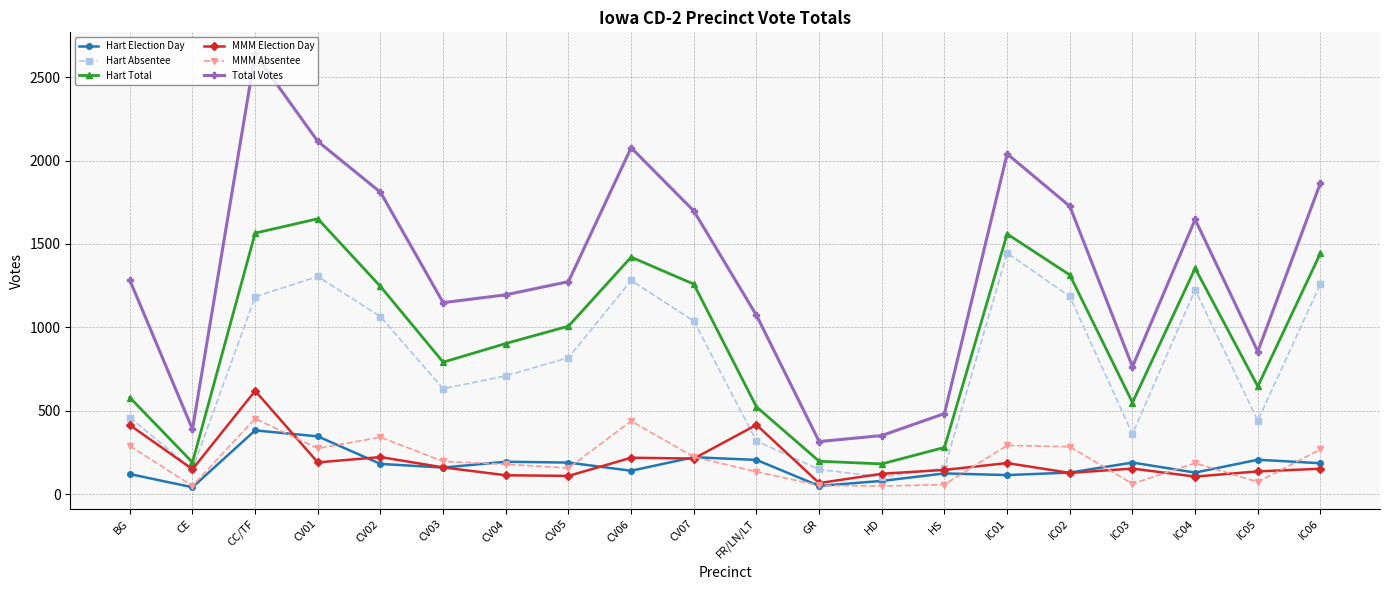

What is the difference between the maximum and second lowest values in the Hart Election Day series?

333